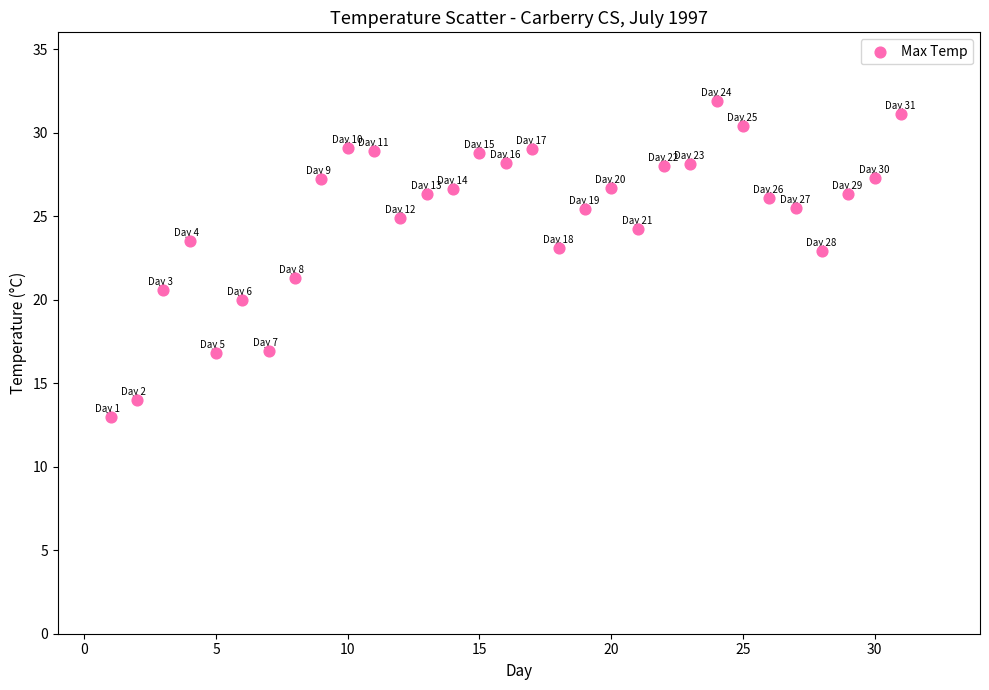

What is the range of X values (max minus min)?

30.0